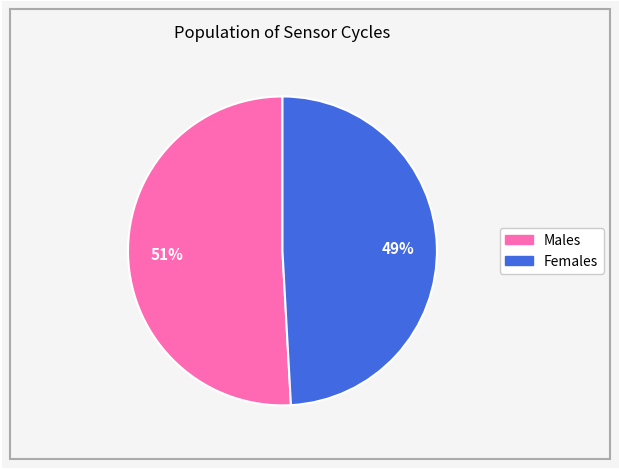

To the nearest percent, what is the average slice percentage?

50%